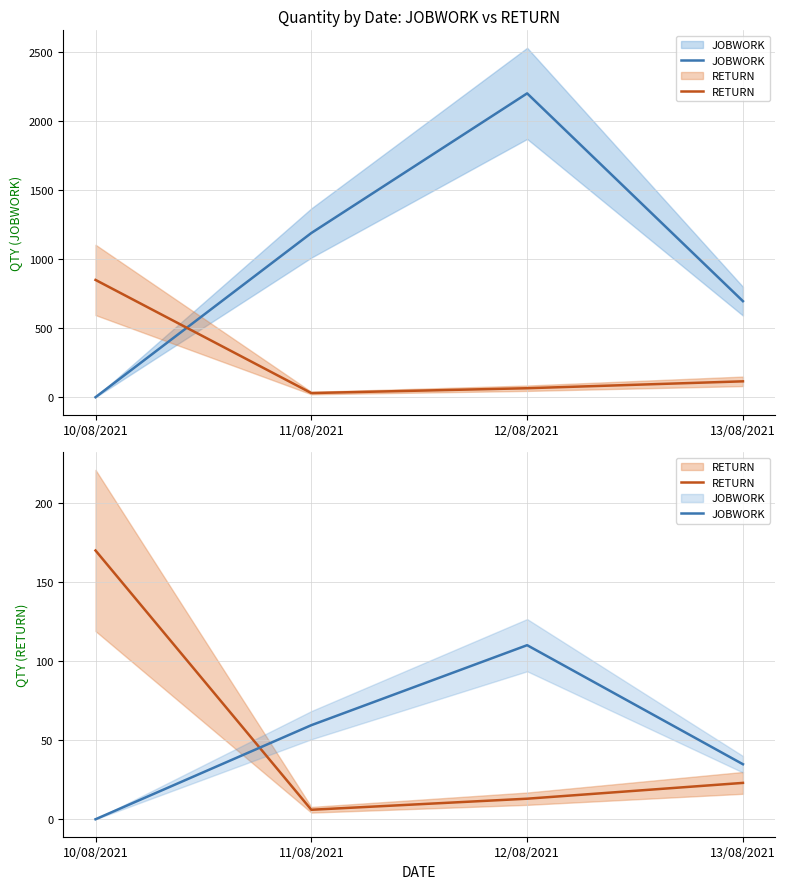

Is this an area chart (filled region under the line)?

No